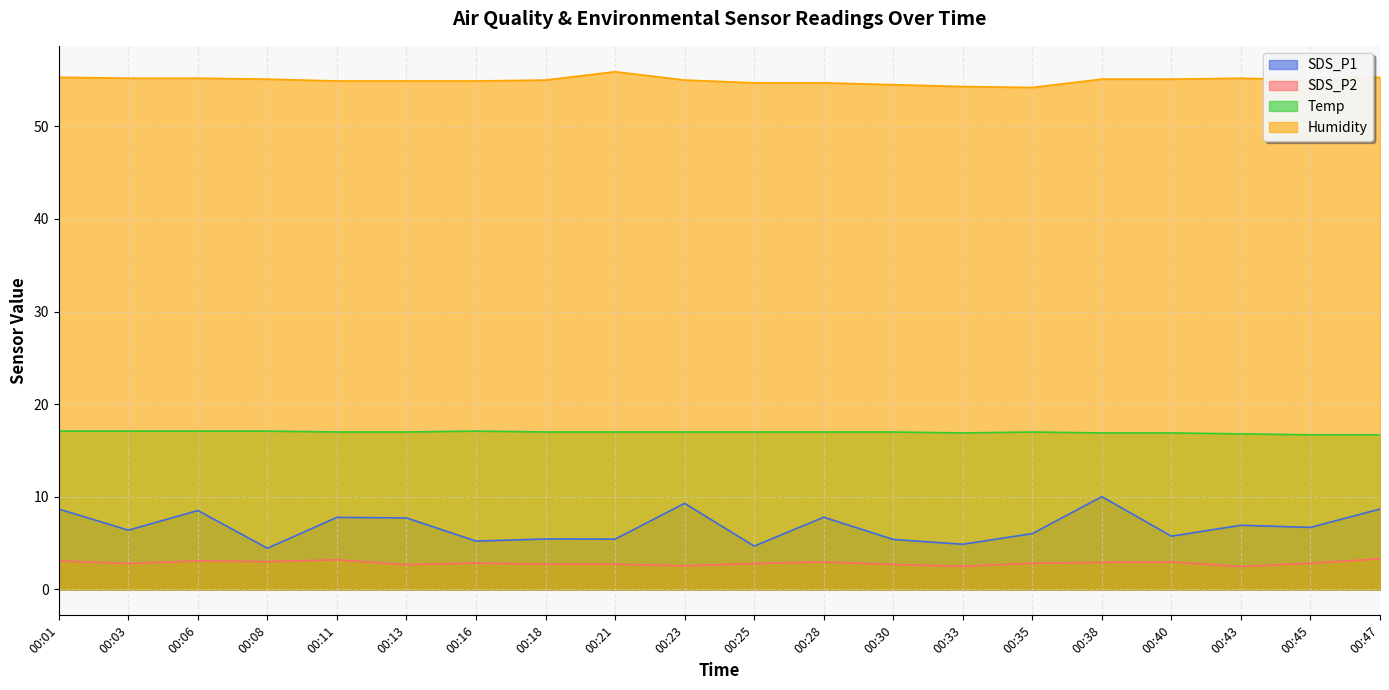

What is the value of the SDS_P2 point at the 1st from the left?

3.1